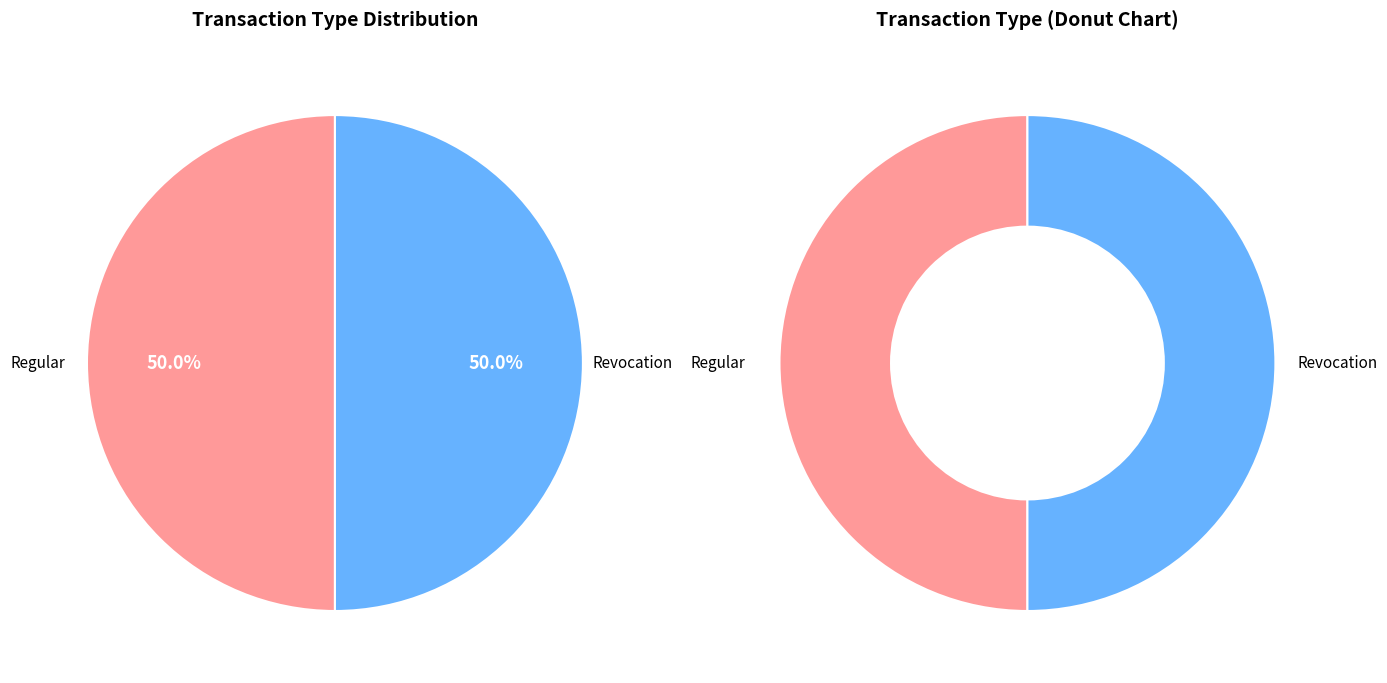

The Revocation (io_index=0) slice represents 1% of the pie. True or false?

False